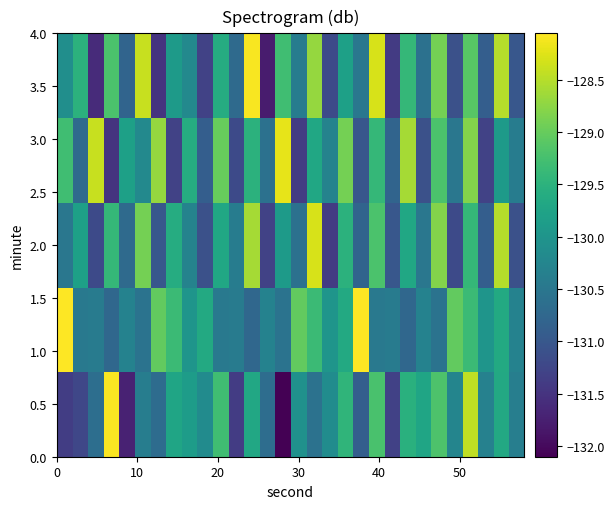

How many series are shown in this chart?

5